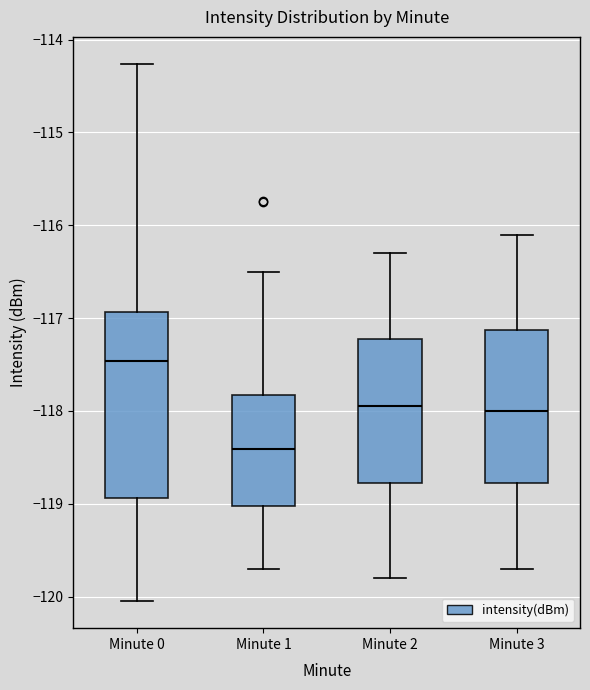

Reading left to right, read every box against the y-axis: the position of its median line, the range the box covers, and the ends of its whiskers. The values are not printed on the chart, so give them approximately, as read against the axis.

Minute 0: median -117.5, box -118.9 to -116.9, whiskers -120.0 to -114.3
Minute 1: median -118.4, box -119.0 to -117.8, whiskers -119.7 to -116.5
Minute 2: median -117.9, box -118.8 to -117.2, whiskers -119.8 to -116.3
Minute 3: median -118.0, box -118.8 to -117.1, whiskers -119.7 to -116.1